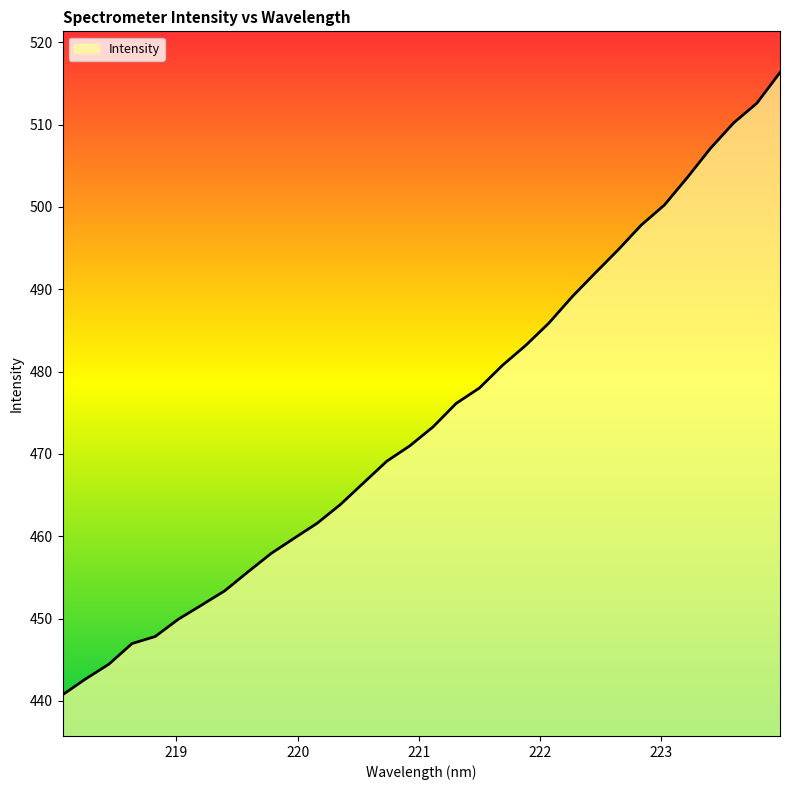

What is the difference between the maximum and minimum values?

75.6